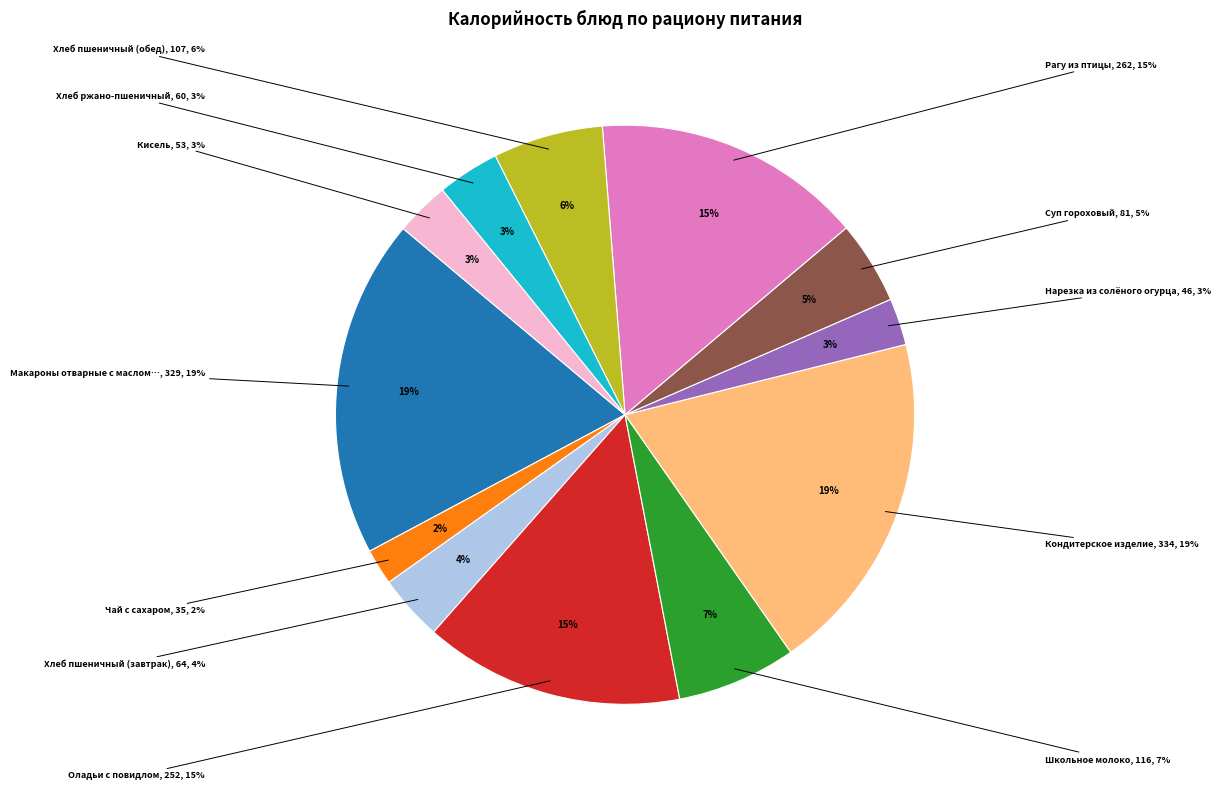

Does any single category account for the majority?

No